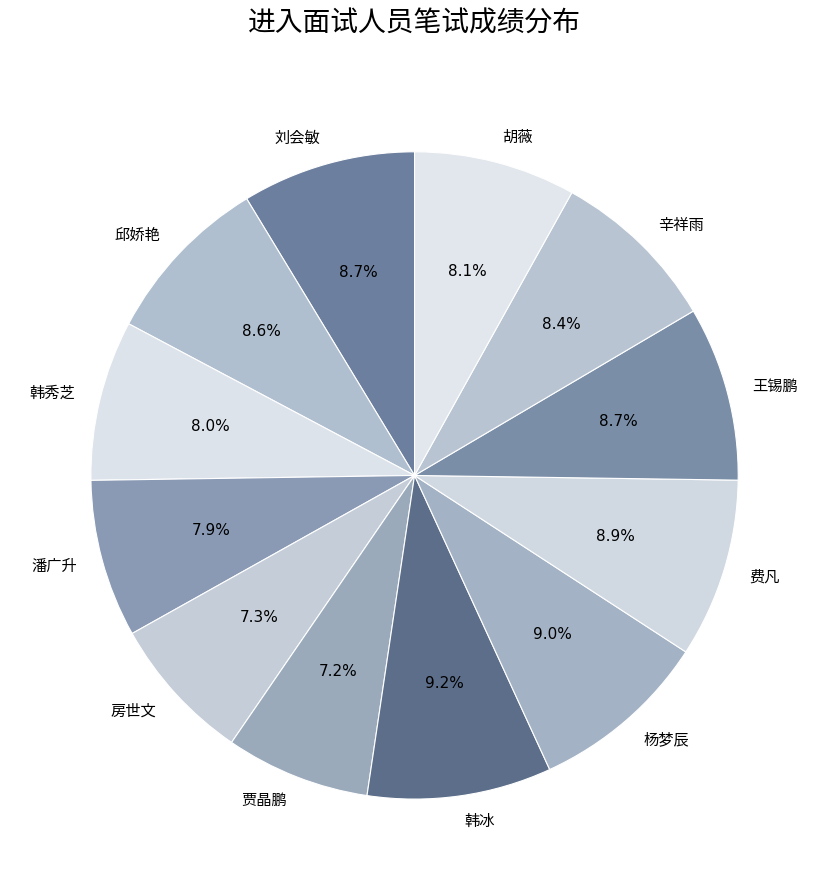

Is there a majority slice in this chart?

No